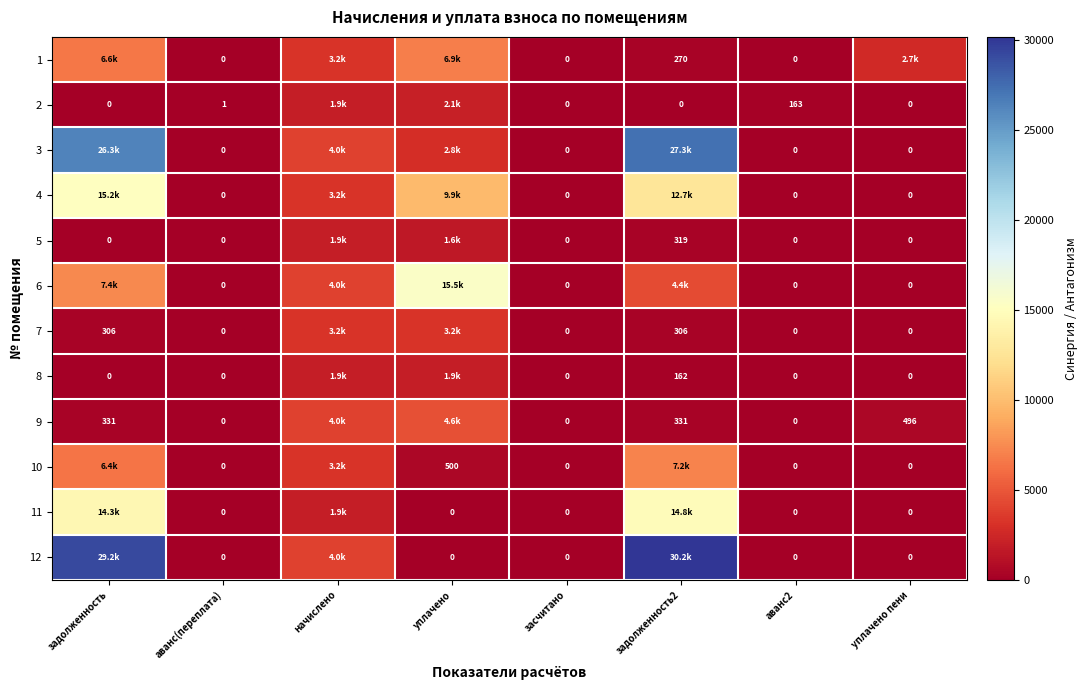

Is the value of 7 at задолженность2 greater than the value of 4 at уплачено пени?

Yes